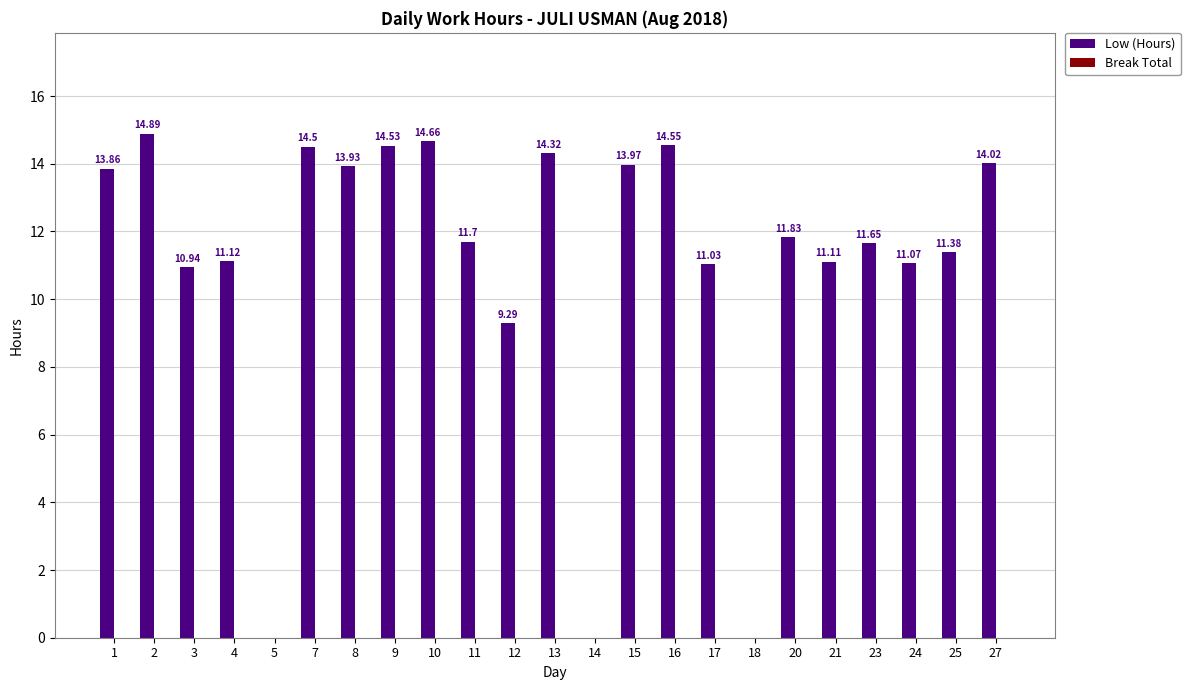

Which has a higher value, 11 or 5?

11